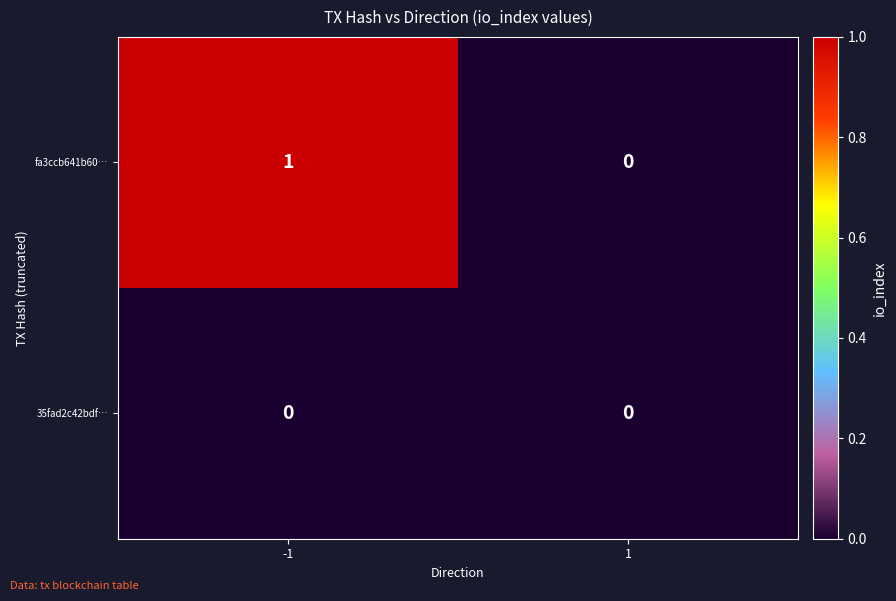

List the series in order of their peak value, lowest first.

35fad2c42bdf…, fa3ccb641b60…